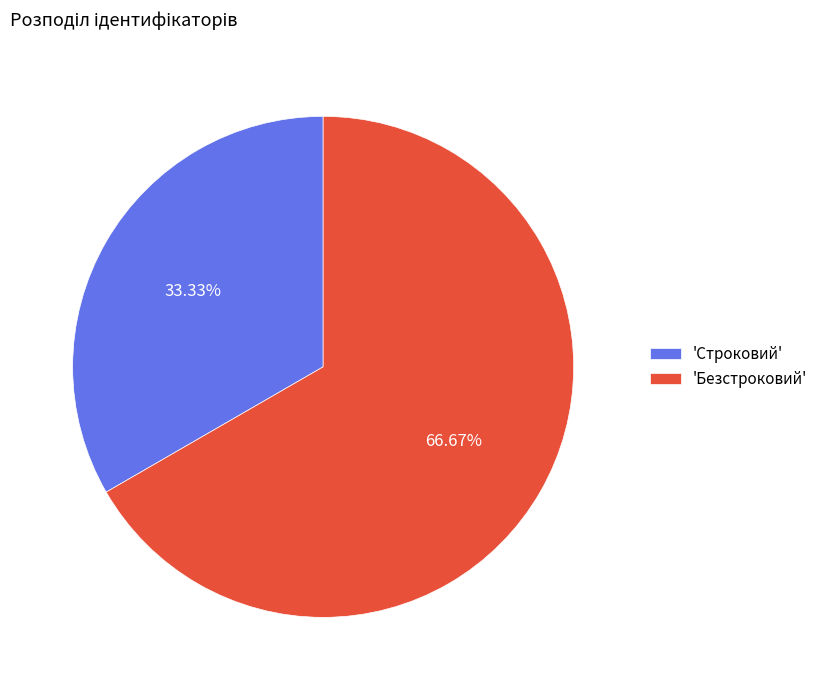

Is there a majority slice in this chart?

Yes